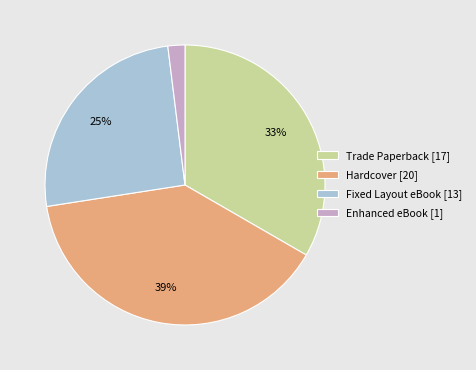

Does Hardcover account for over 50% of the chart?

No